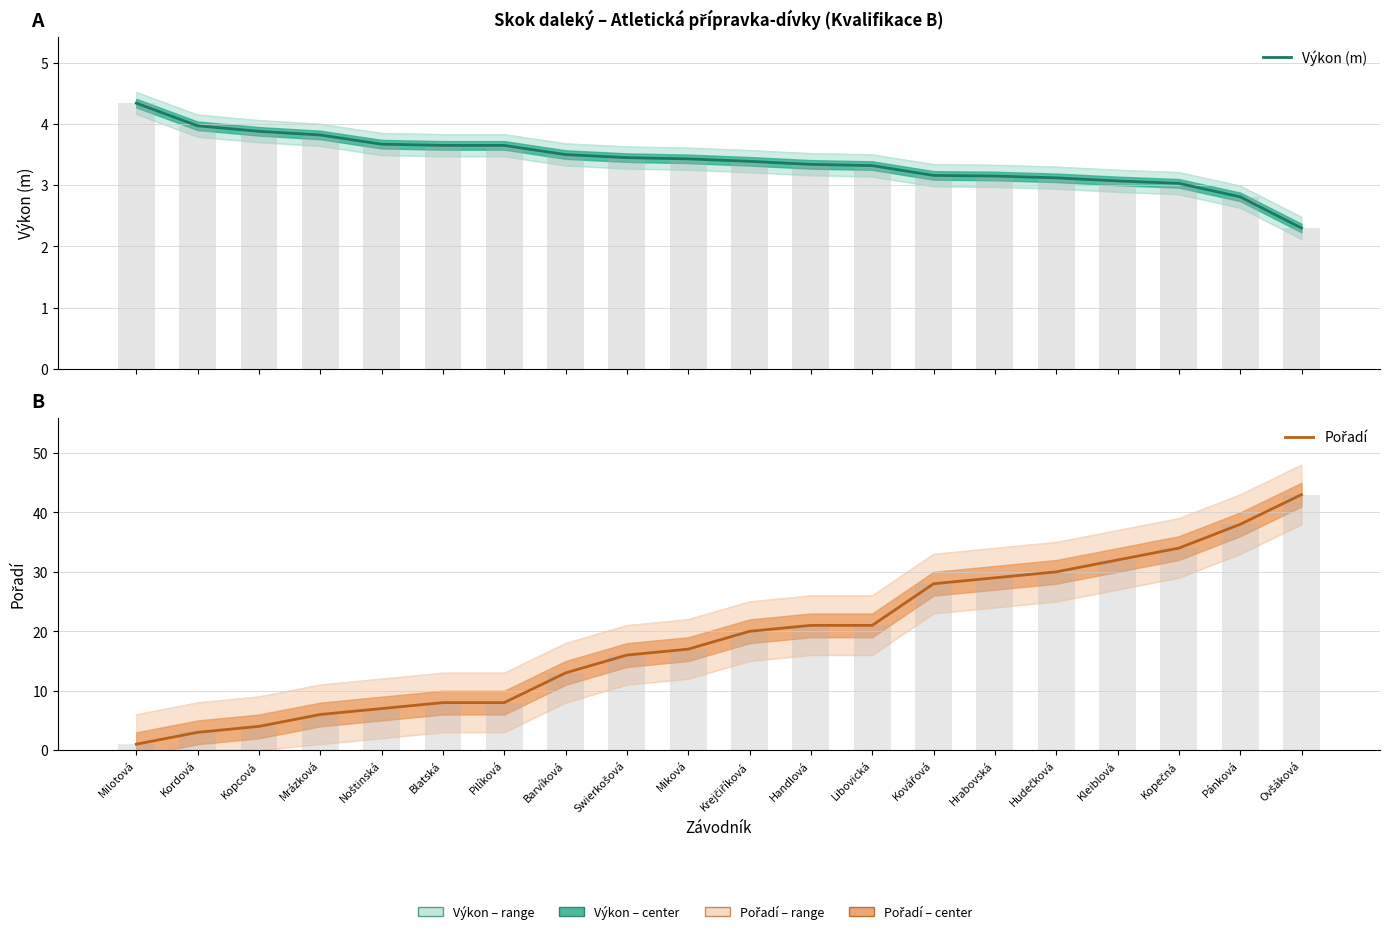

List the series in order of their overall mean, lowest first.

Výkon (m), Pořadí